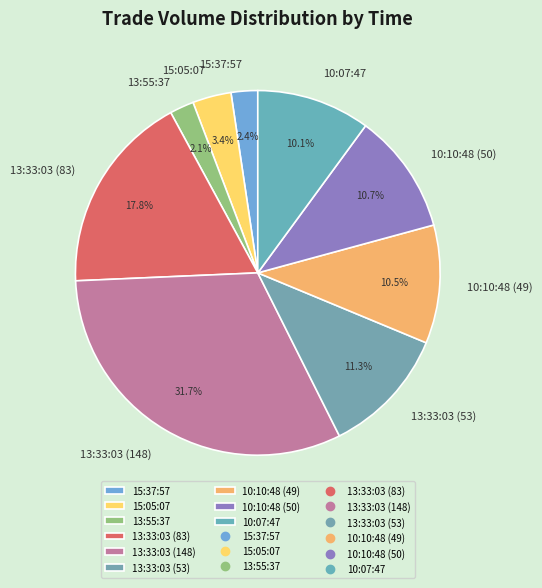

How many slices are in this pie chart?

9